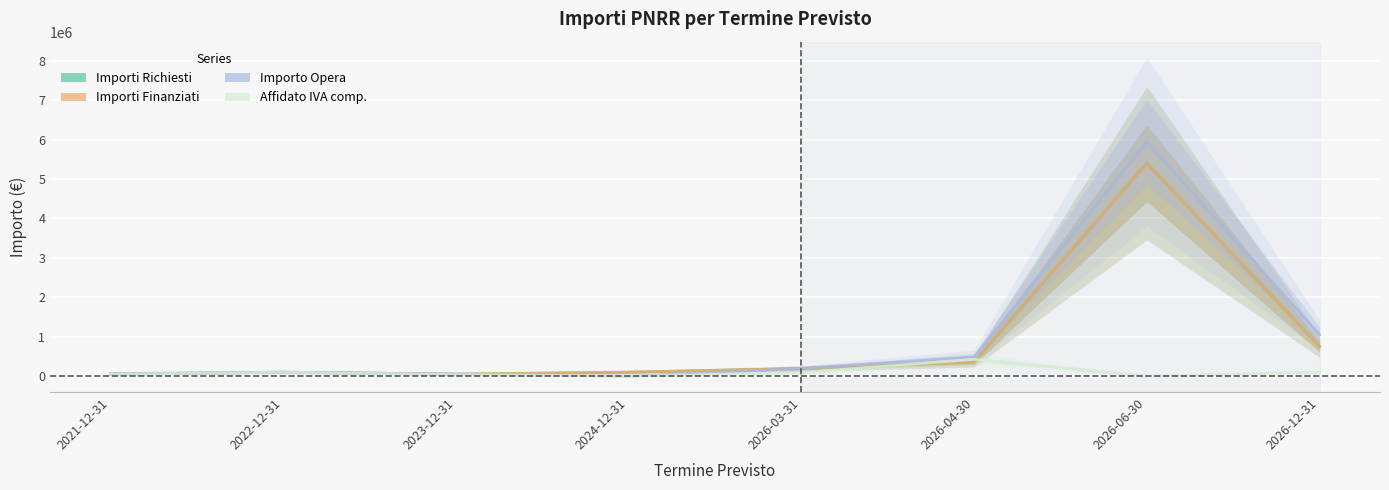

How many interior local valleys does the Affidato IVA comp. series have?

2